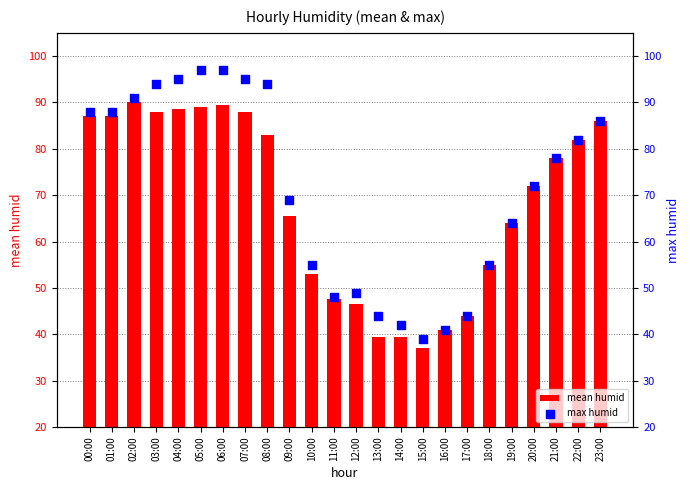

Which series contains the highest Y value?

max humid